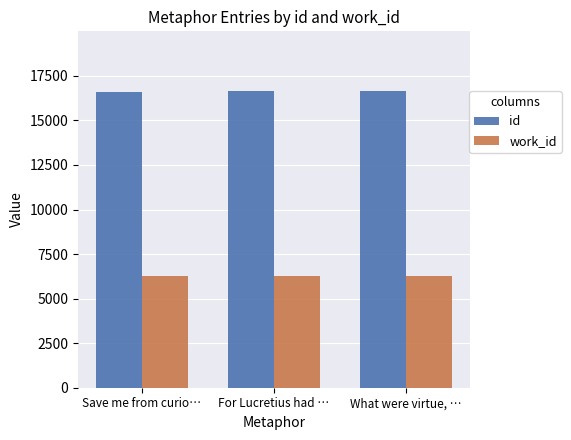

Is the value of id at Save me from curio… greater than the value of work_id at Save me from curio…?

Yes